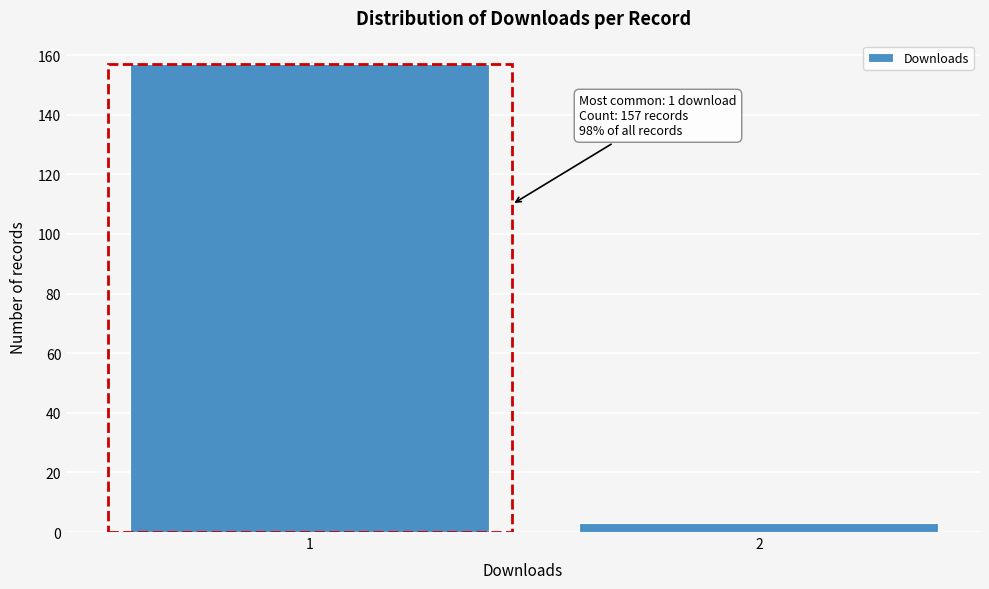

Reading left to right, list all the values displayed in this chart.

157	3